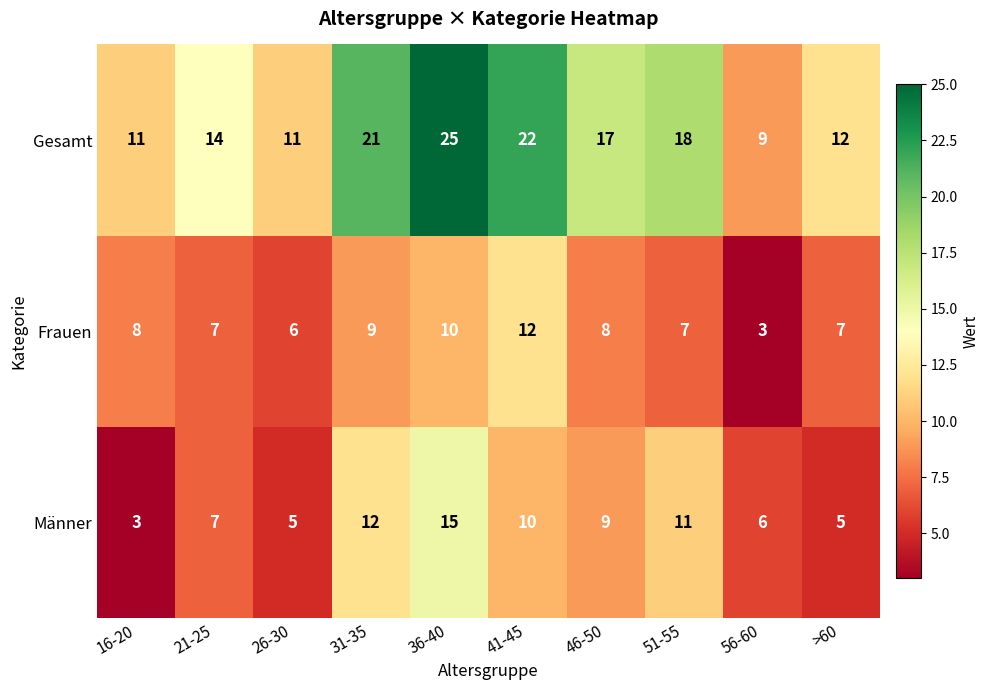

How many series are shown in this chart?

3